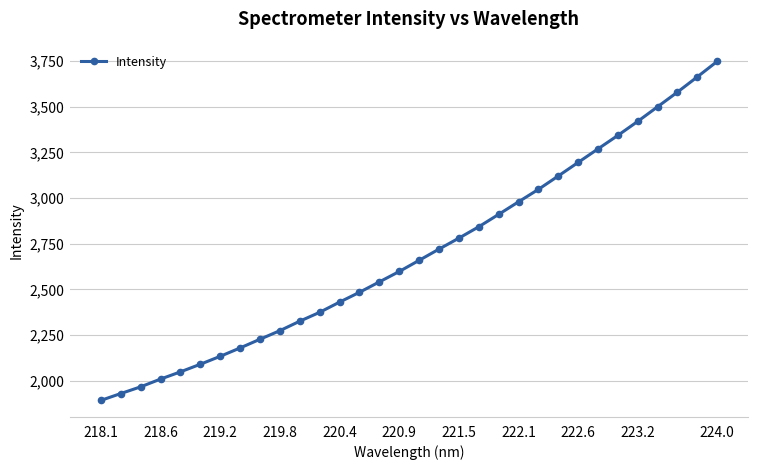

What is the difference between the maximum and minimum values?

1856.4